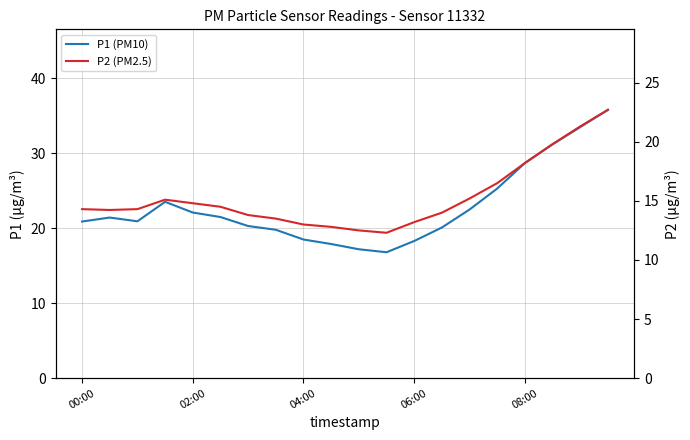

What is the smallest value displayed?

12.3